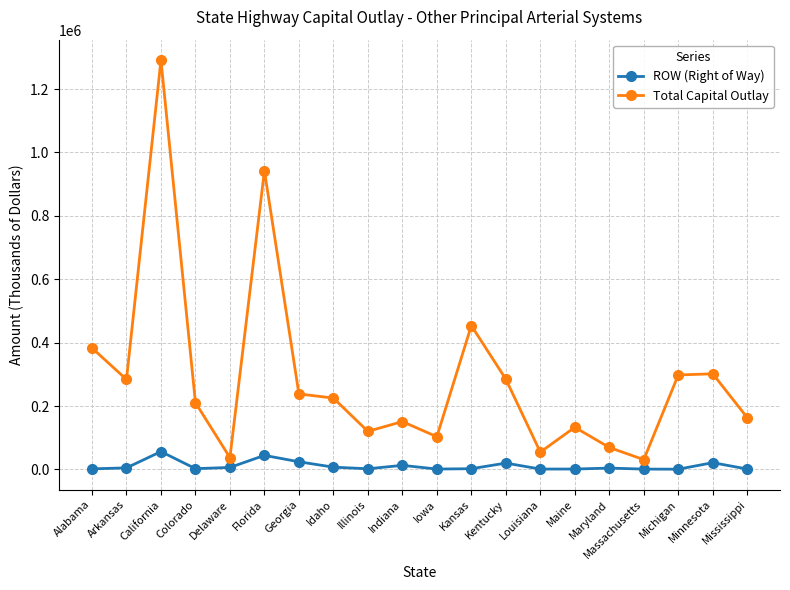

The Total Capital Outlay series shows 453670 at Kansas. True or false?

True